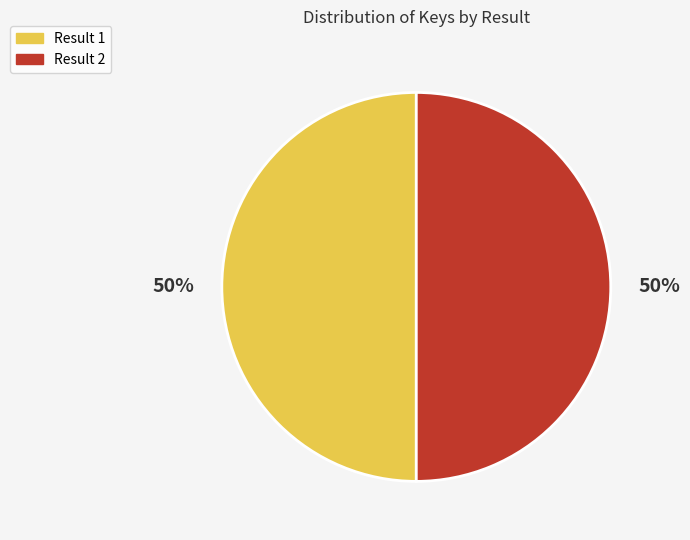

Count the number of slices in the pie.

2